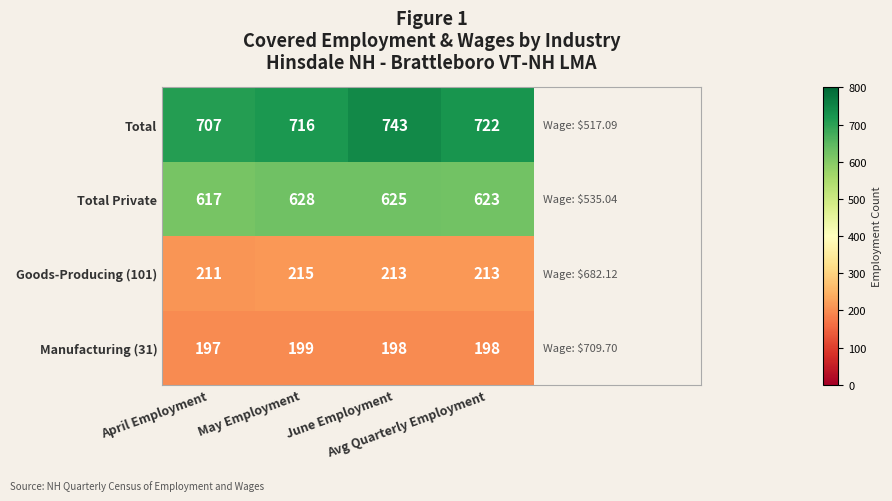

What is the average value of the Manufacturing (31) series?

198